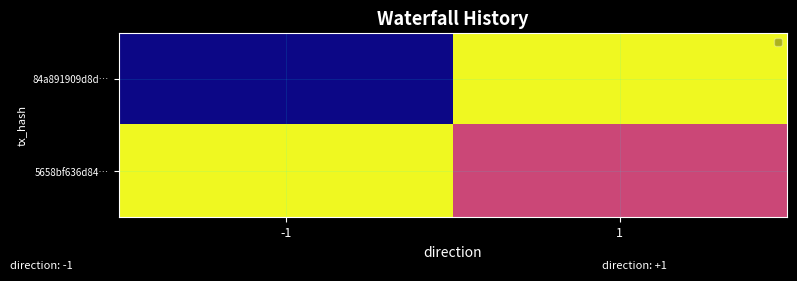

Which label corresponds to the smallest value in the chart?

-1